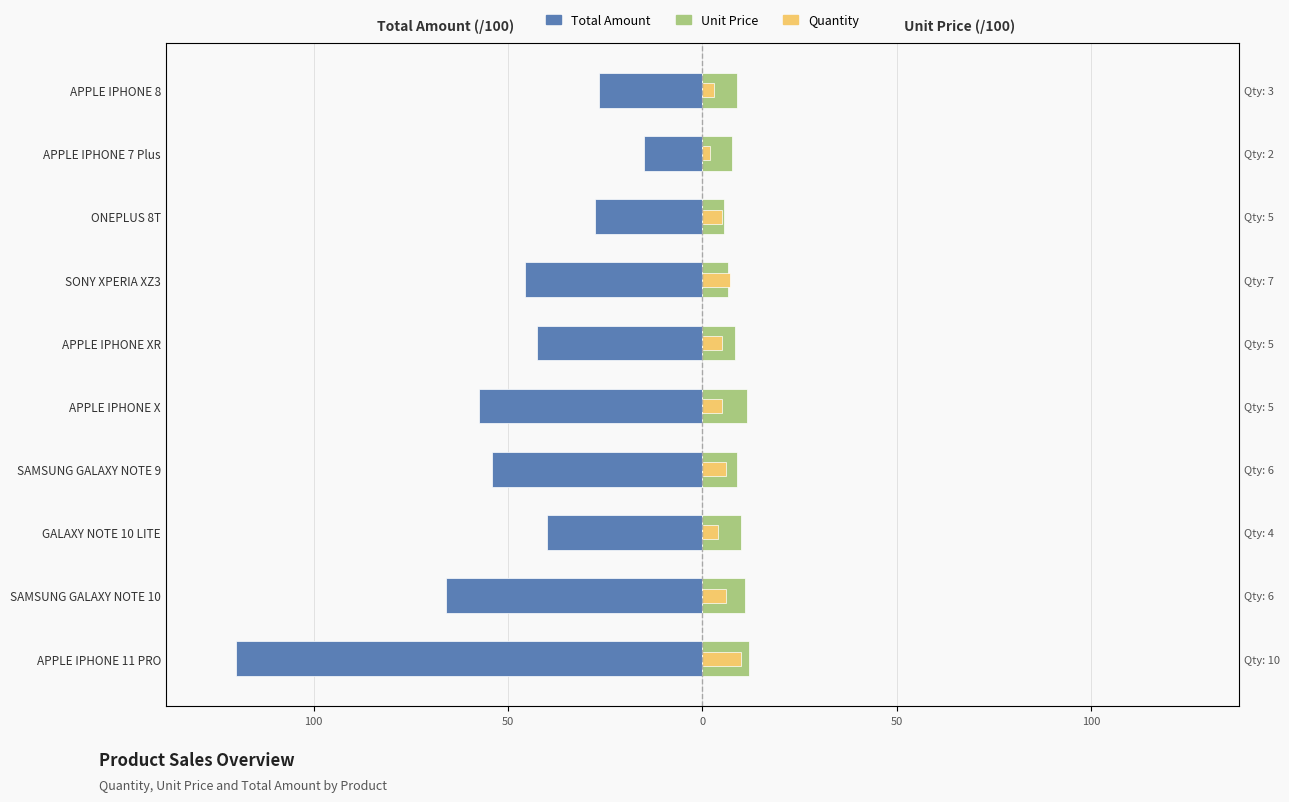

Is the value of Quantity at ONEPLUS 8T greater than the value of Total Amount at SAMSUNG GALAXY NOTE 9?

Yes